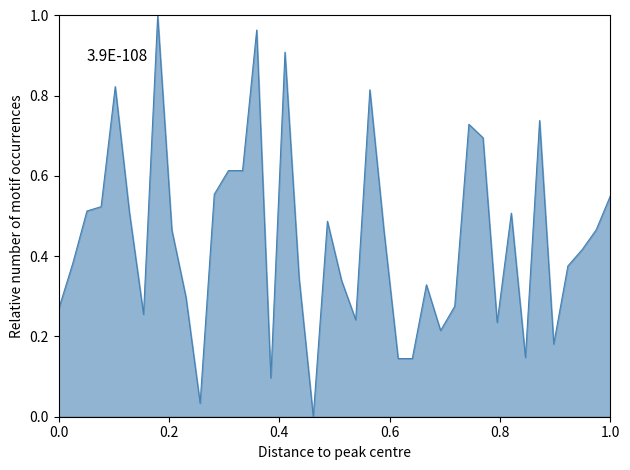

How many points are lower than both their immediate neighbors (excluding endpoints)?

9